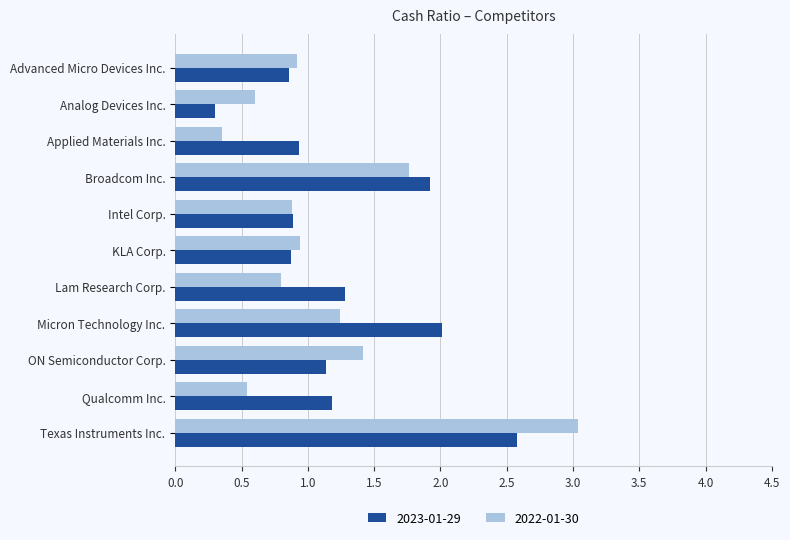

What is the difference between the maximum and minimum values in the 2022-01-30 series?

2.7